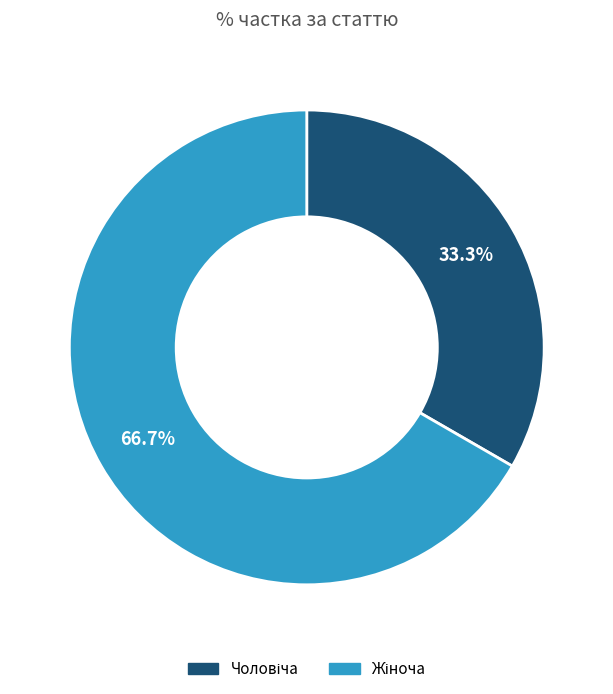

To the nearest percent, what is the average slice percentage?

50%